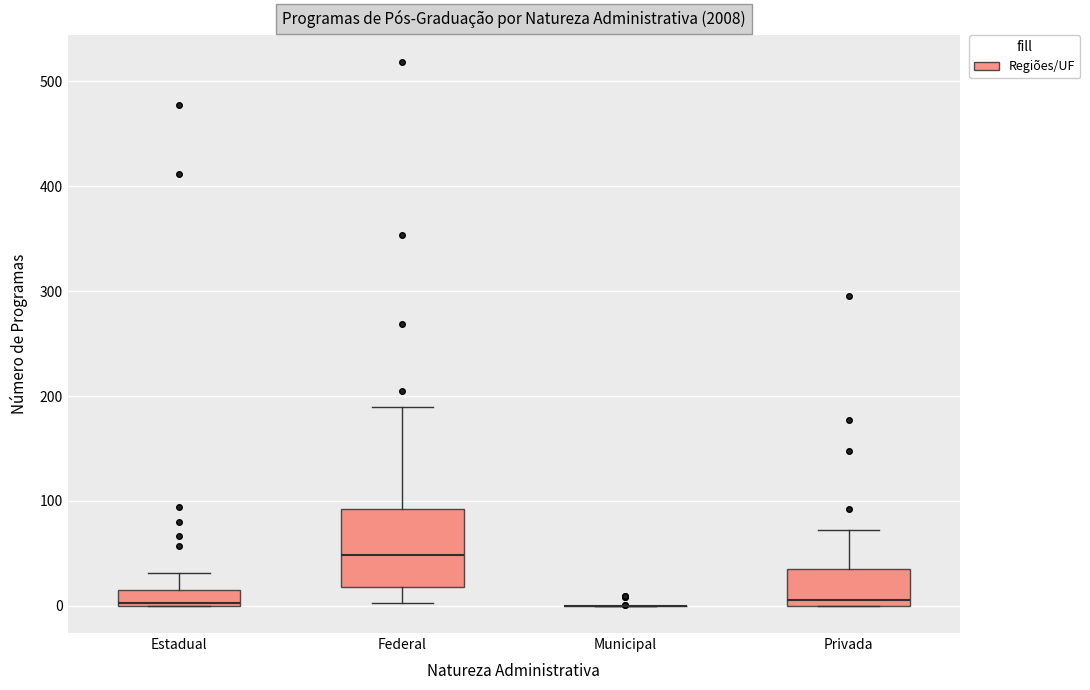

Which box is the tallest, from its lower edge to its upper edge?

Federal